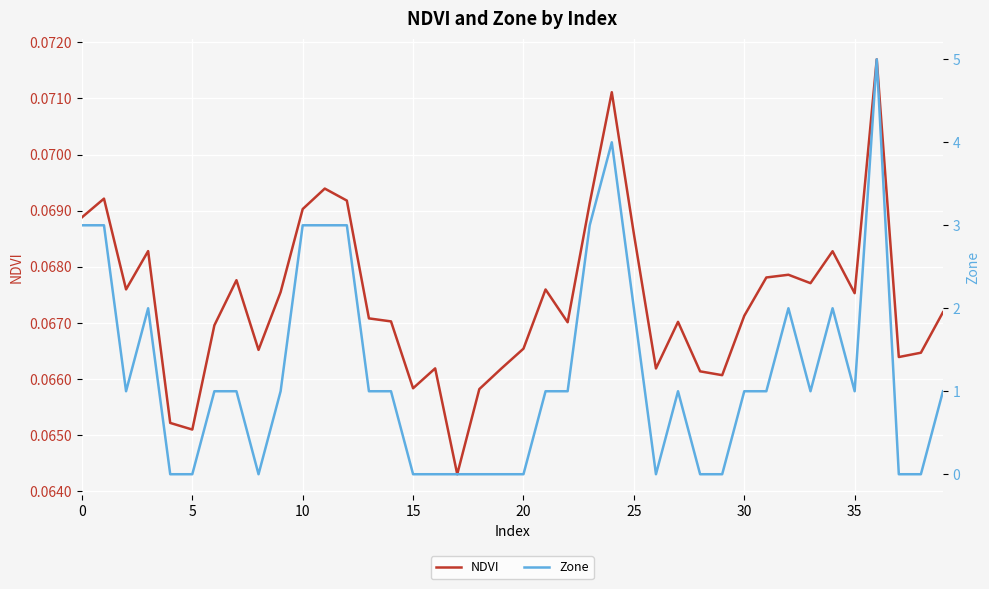

True or false: Zone and NDVI intersect in this chart.

True